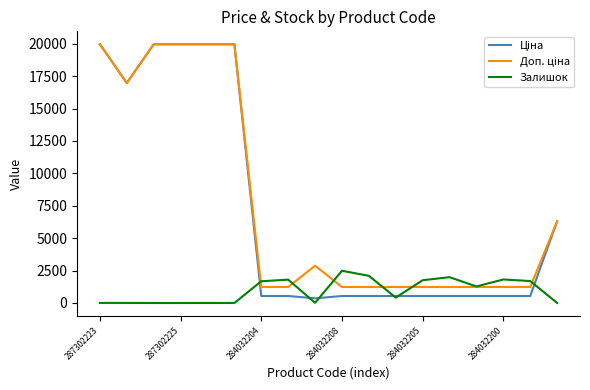

What is the maximum value shown in the chart?

19964.2